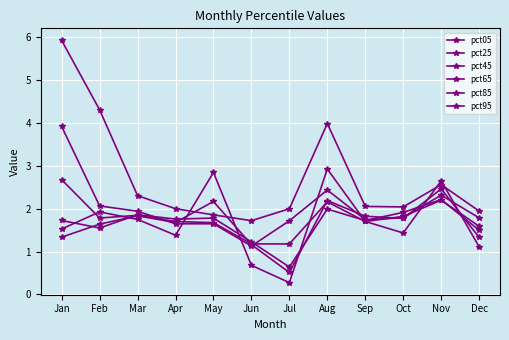

How many lines are shown in the chart?

6